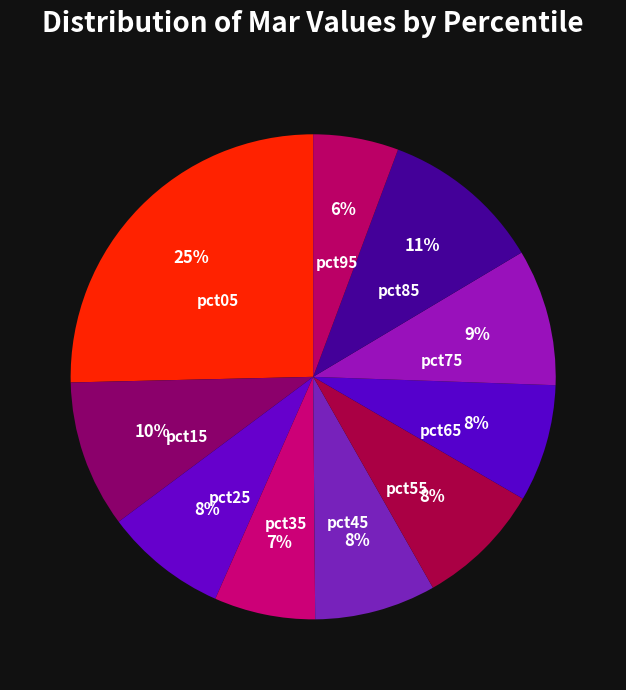

To the nearest percent, what is the combined percentage of pct75 and pct45?

17%